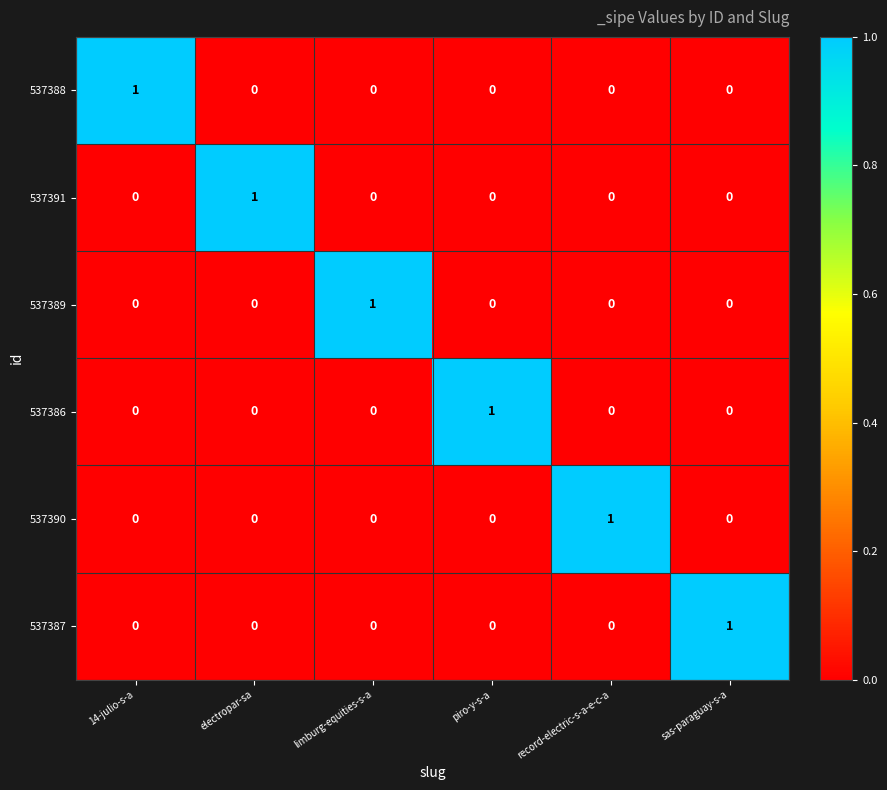

At which label does 537390 reach its peak?

record-electric-s-a-e-c-a